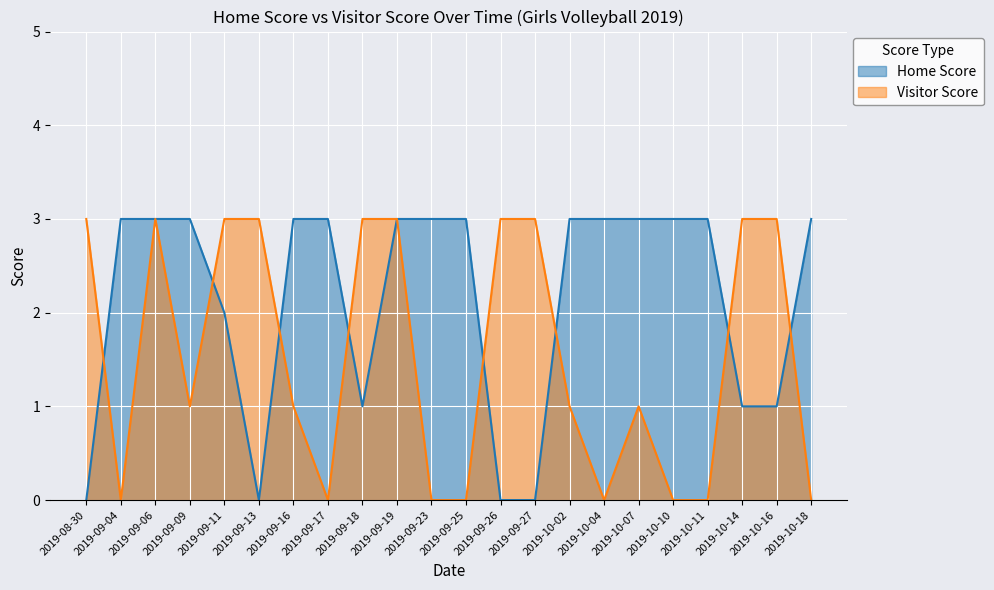

The Visitor Score series shows 3 at 2019-09-13. True or false?

True